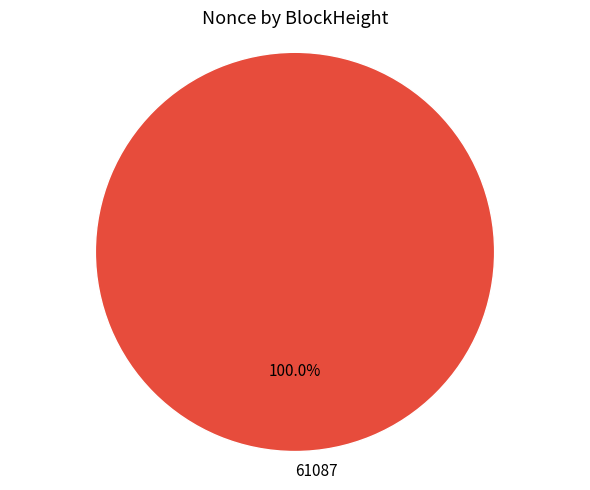

Rank the categories by value from lowest to highest.

61087